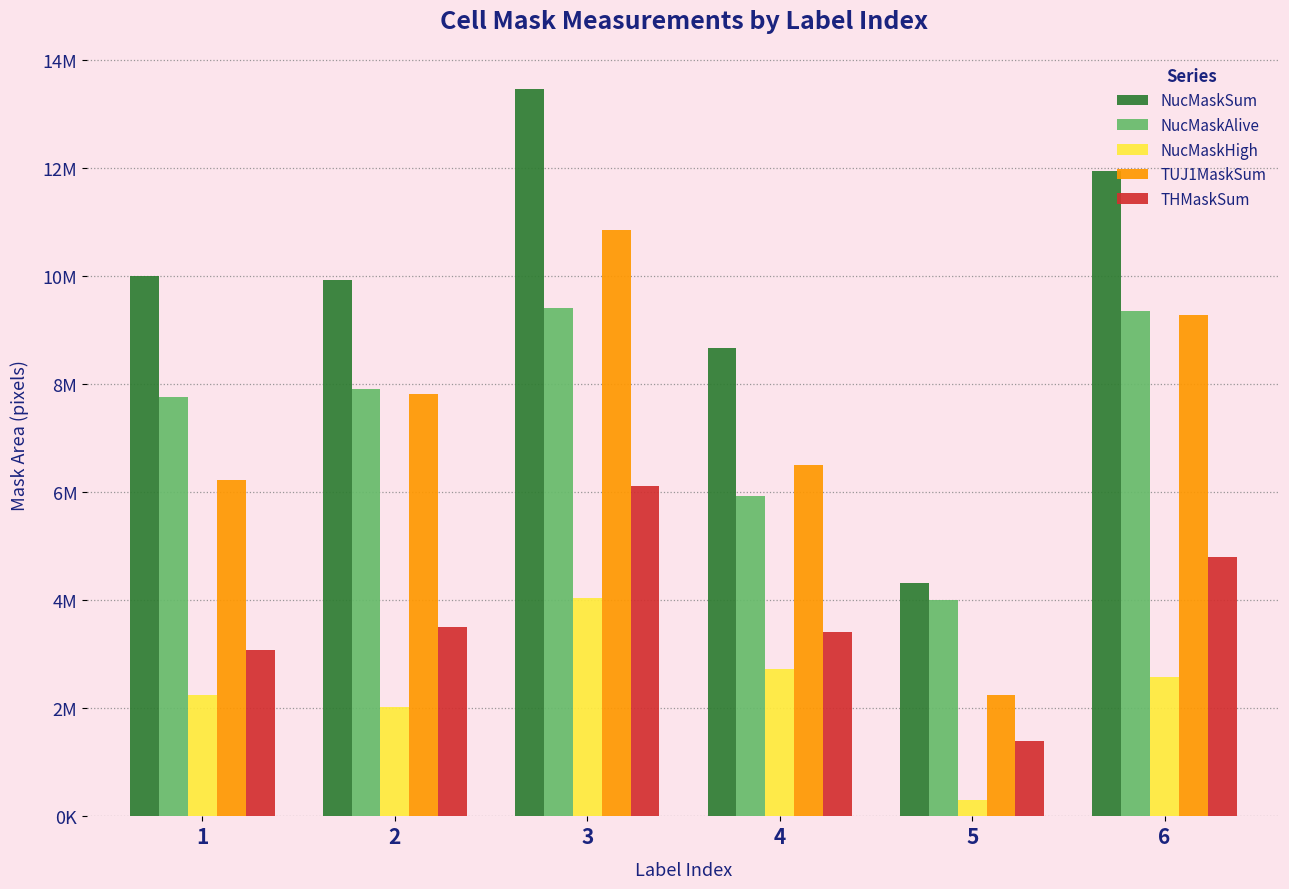

Between 4 and 6, which series saw the biggest shift?

NucMaskAlive